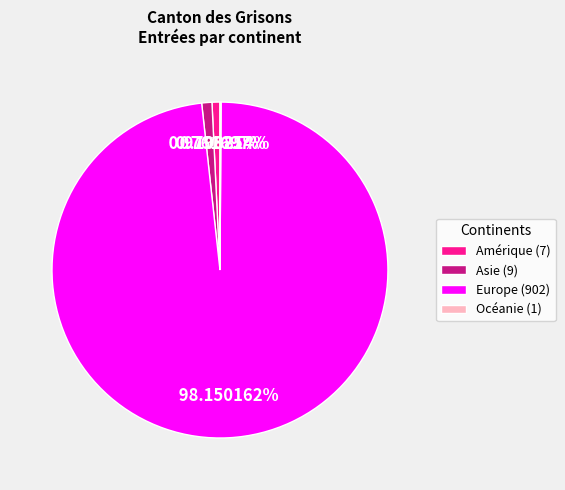

Is there a majority slice in this chart?

Yes